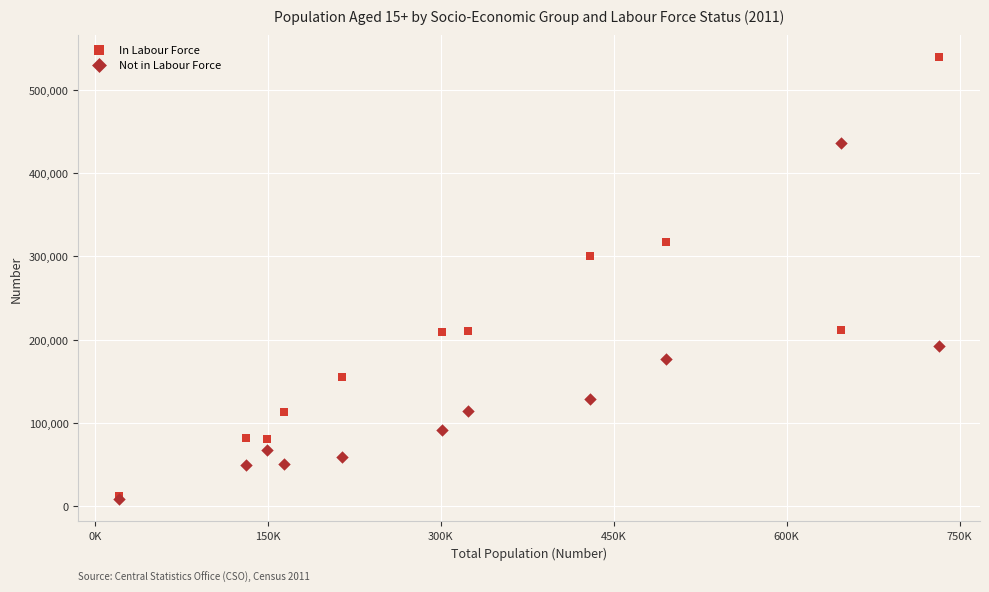

Across all series, what Y value is closest to 274067?

300053